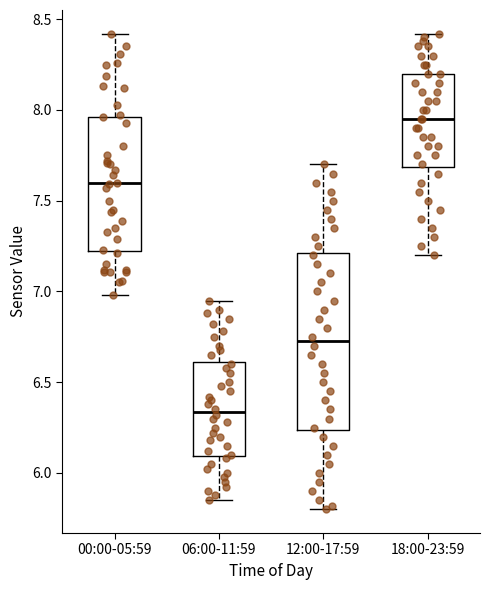

Where is the lower edge of the box for 12:00-17:59 on the y-axis? The values are not printed on the chart, so give them approximately, as read against the axis.

6.25